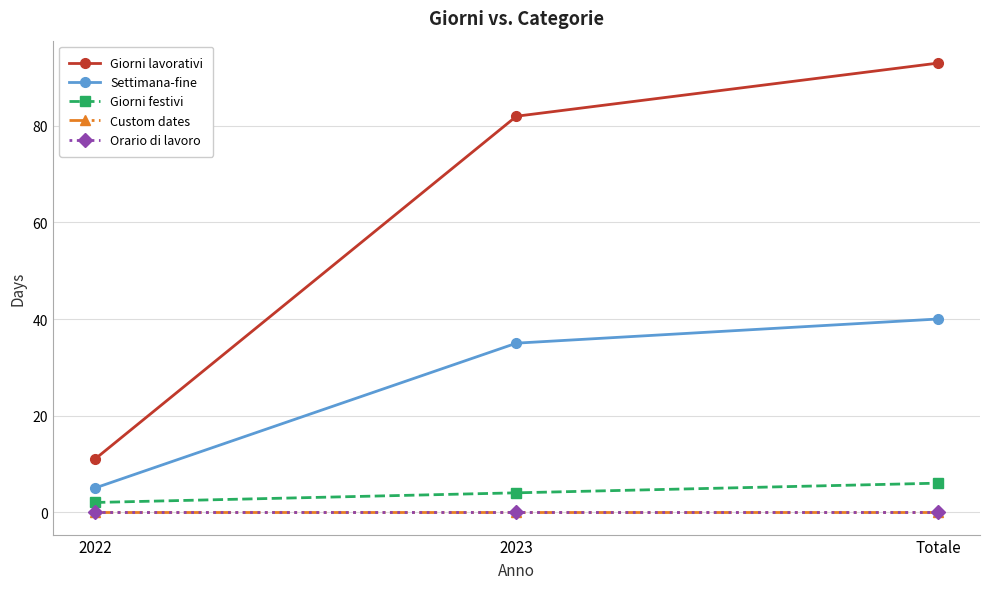

Rank the series at 2022 from lowest to highest value.

Custom dates, Orario di lavoro, Giorni festivi, Settimana-fine, Giorni lavorativi